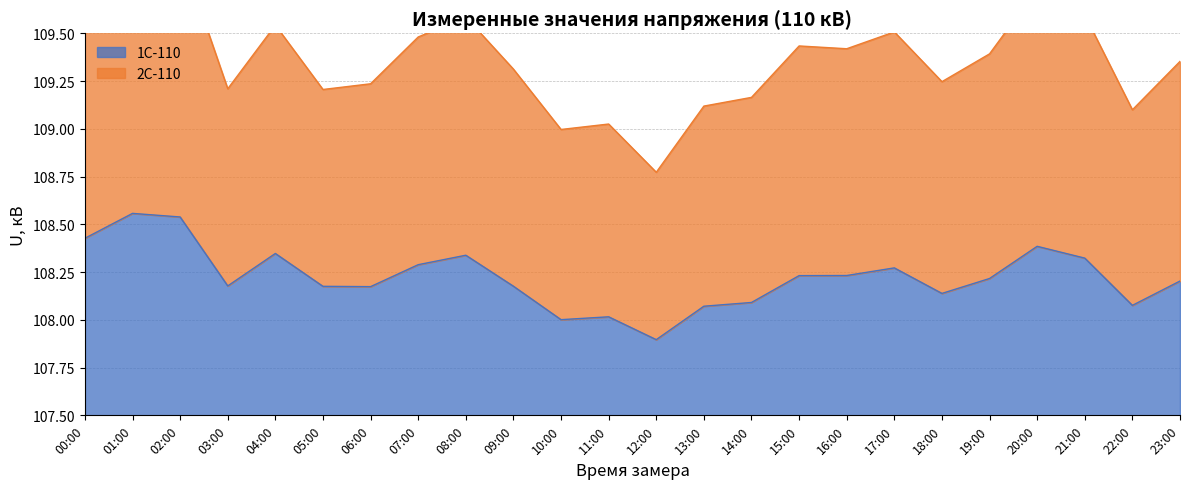

What is the approximate value of 1С-110 at 14:00?

108.1